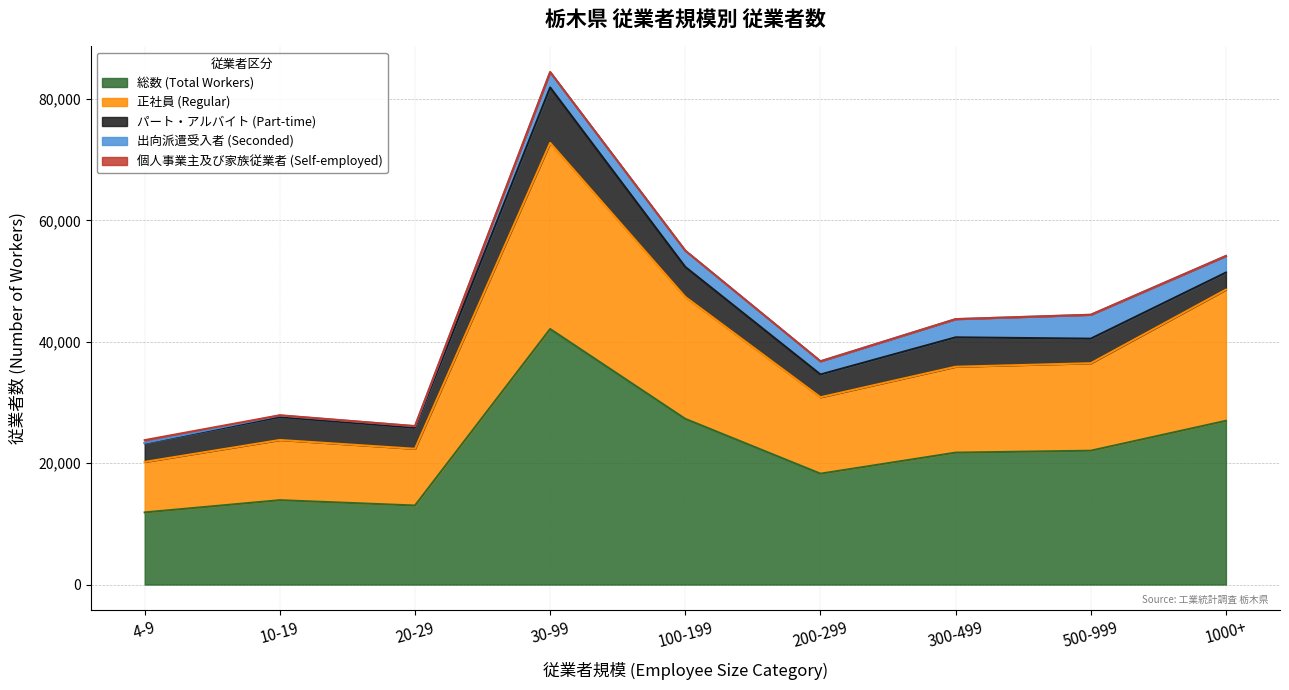

List the series in order of their peak value, highest first.

総数 (Total Workers), 正社員 (Regular), パート・アルバイト (Part-time), 出向派遣受入者 (Seconded), 個人事業主及び家族従業者 (Self-employed)